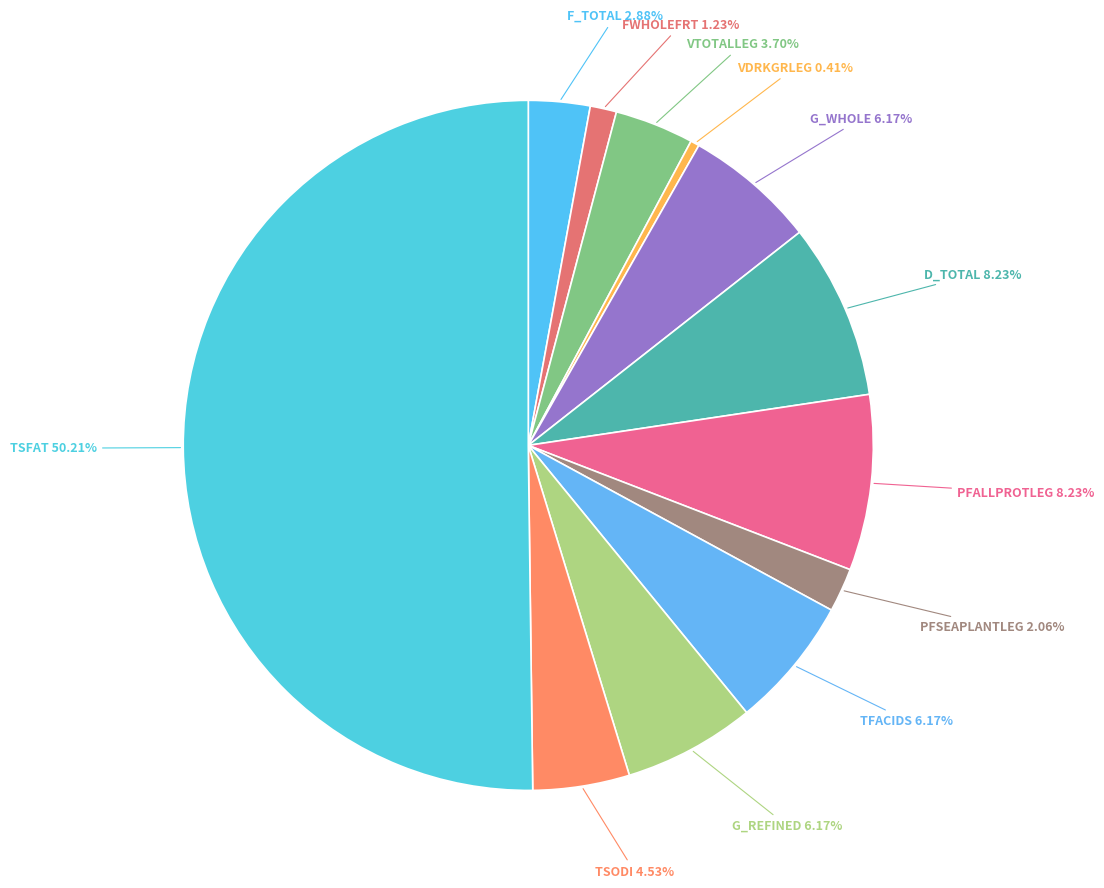

How many segments does this pie chart have?

12